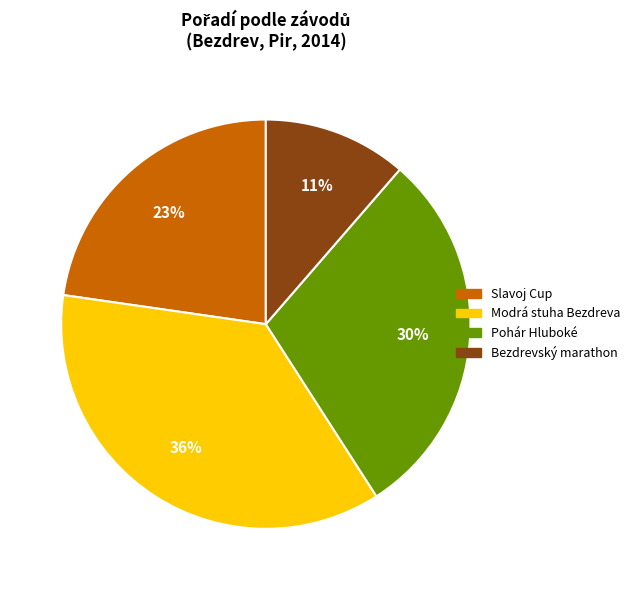

To the nearest percent, what is the difference between the Modrá stuha Bezdreva and Bezdrevský marathon slice percentages?

25%